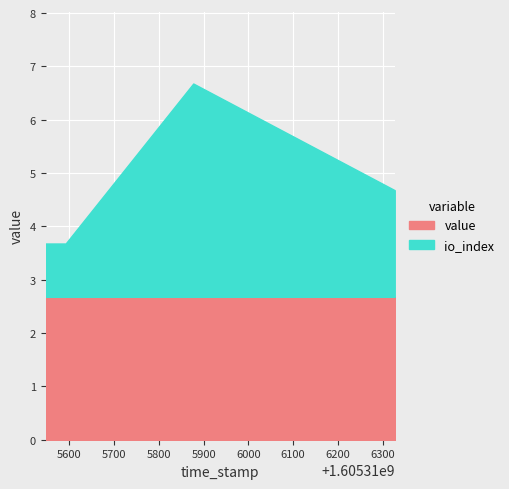

Reading left to right, extract all data points from this chart.

value: 1605316327=2.7	1605315877=2.7	1605315592=2.7	1605315547=2.7
io_index: 1605316327=2.0	1605315877=4.0	1605315592=1.0	1605315547=1.0